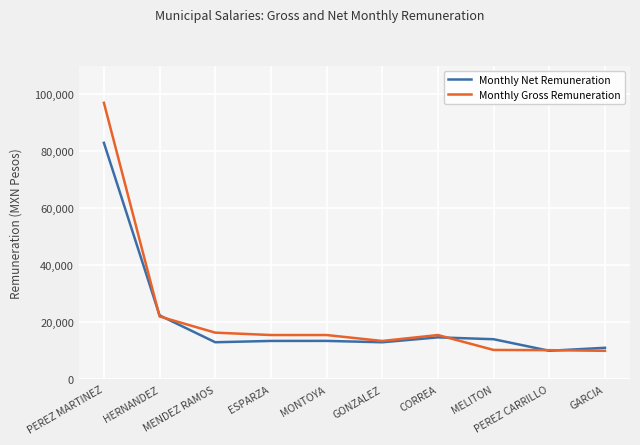

What is the difference between the maximum and second lowest values in the Monthly Gross Remuneration series?

86744